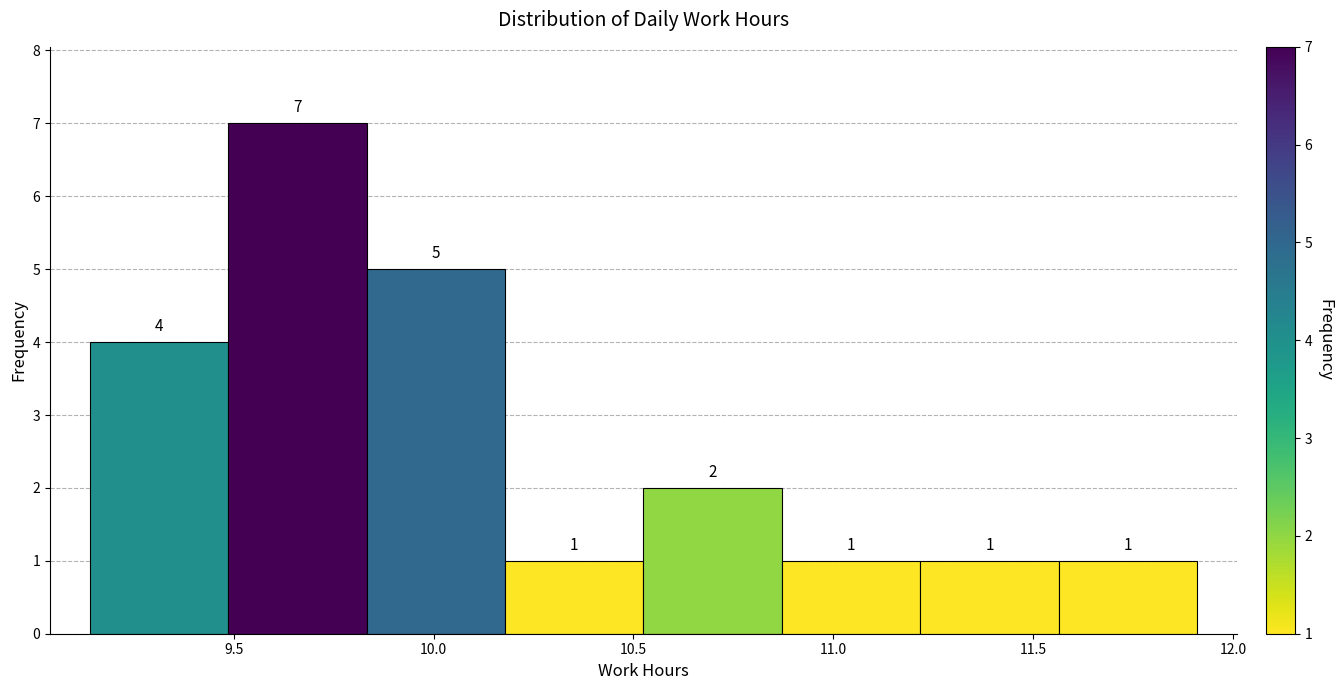

Reading left to right, list every bar in this chart as the range it spans on the x-axis followed by its height. The bar edges are not printed on the chart, so give them approximately, as read against the axis.

9.15 to 9.50: 4
9.50 to 9.85: 7
9.85 to 10.20: 5
10.20 to 10.55: 1
10.55 to 10.85: 2
10.85 to 11.20: 1
11.20 to 11.55: 1
11.55 to 11.90: 1